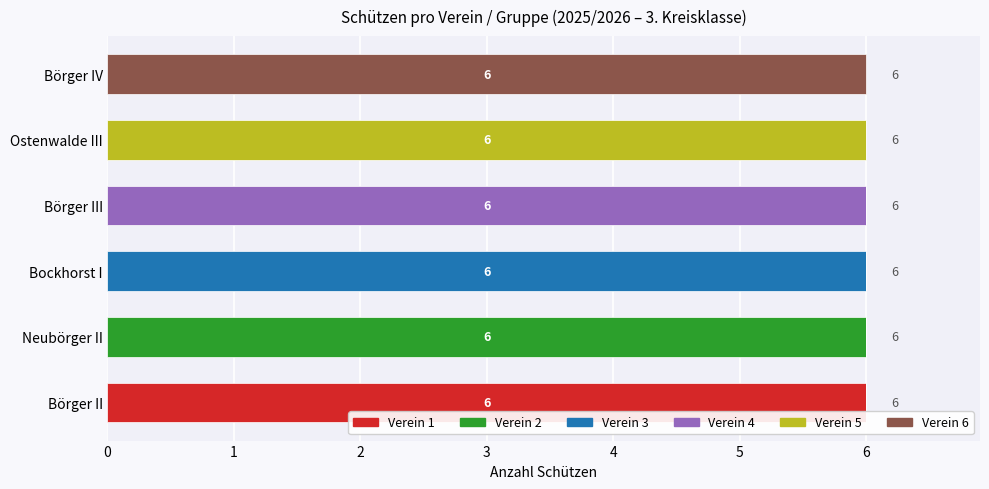

What is the sum of all Verein 1 values?

6